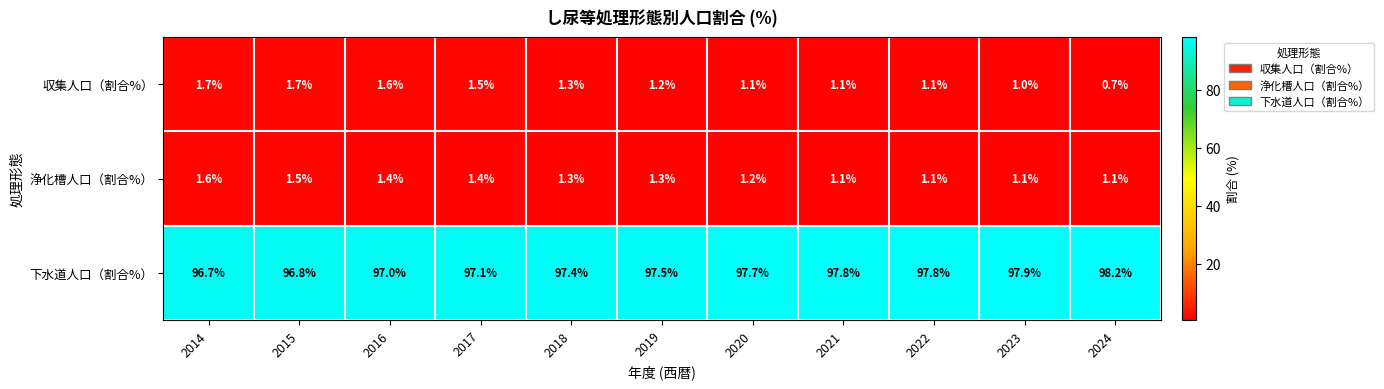

What is the approximate value of 収集人口（割合%） at 2019?

1.2